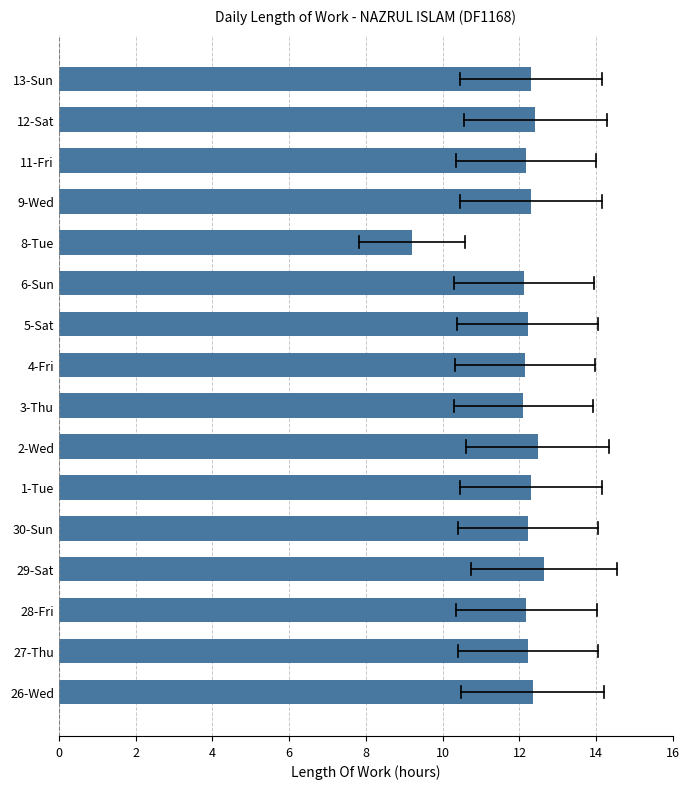

Which label corresponds to the largest value in the chart?

29-Sat